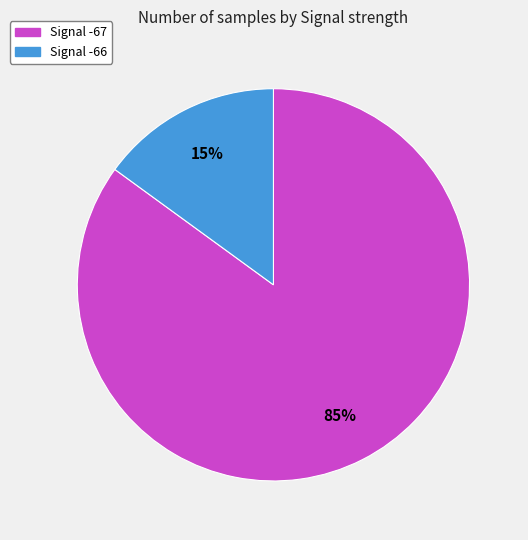

To the nearest percent, what is the difference between the largest and smallest slice percentages?

70%